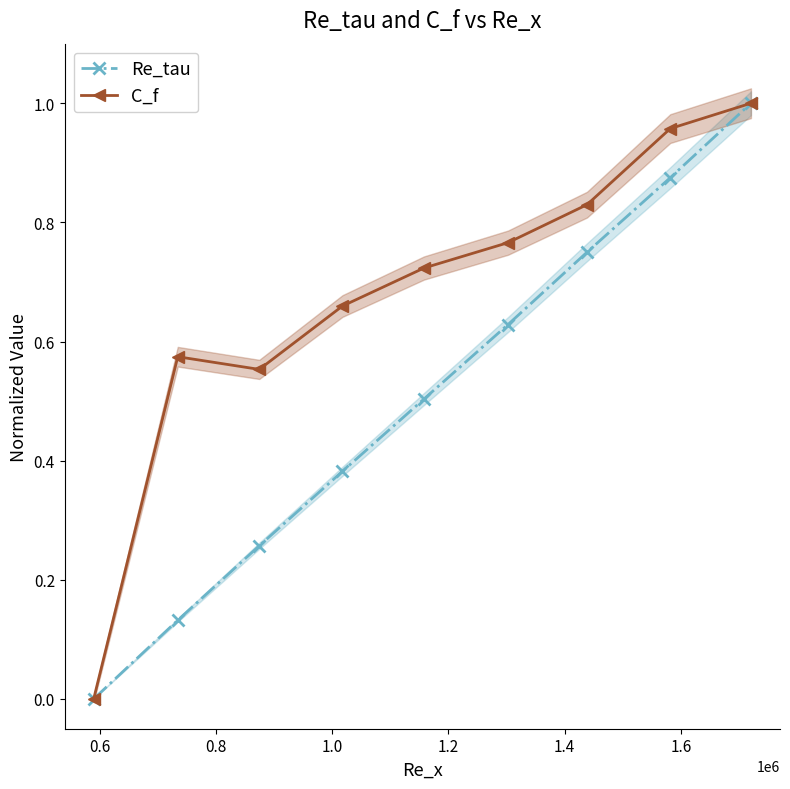

True or false: Re_tau has more than 2 interior local peaks.

False